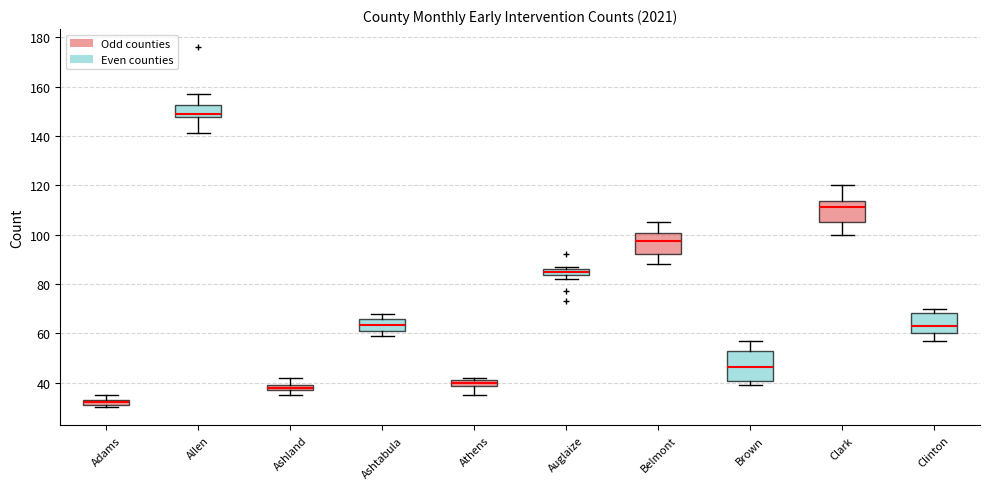

Comparing the boxes themselves (not the whiskers), which one is the tallest?

Brown